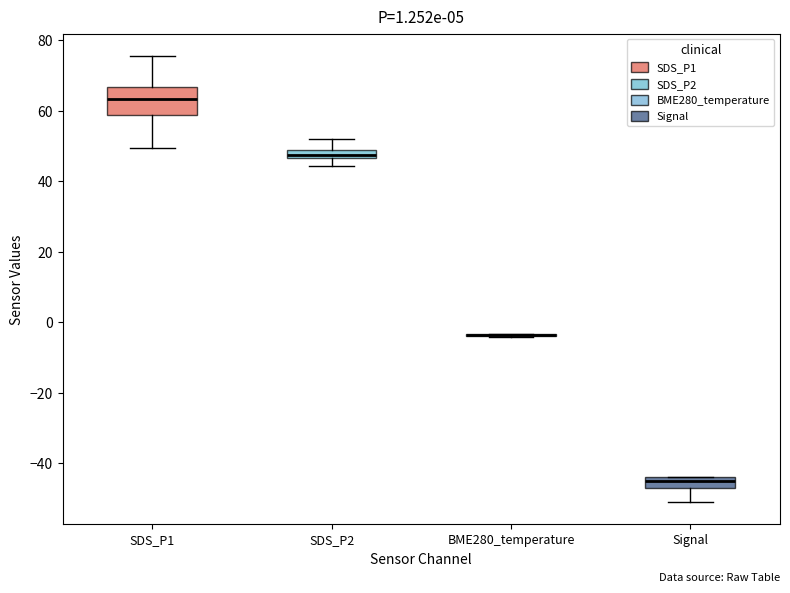

Where is the lower edge of the box for Signal on the y-axis? The values are not printed on the chart, so give them approximately, as read against the axis.

-46